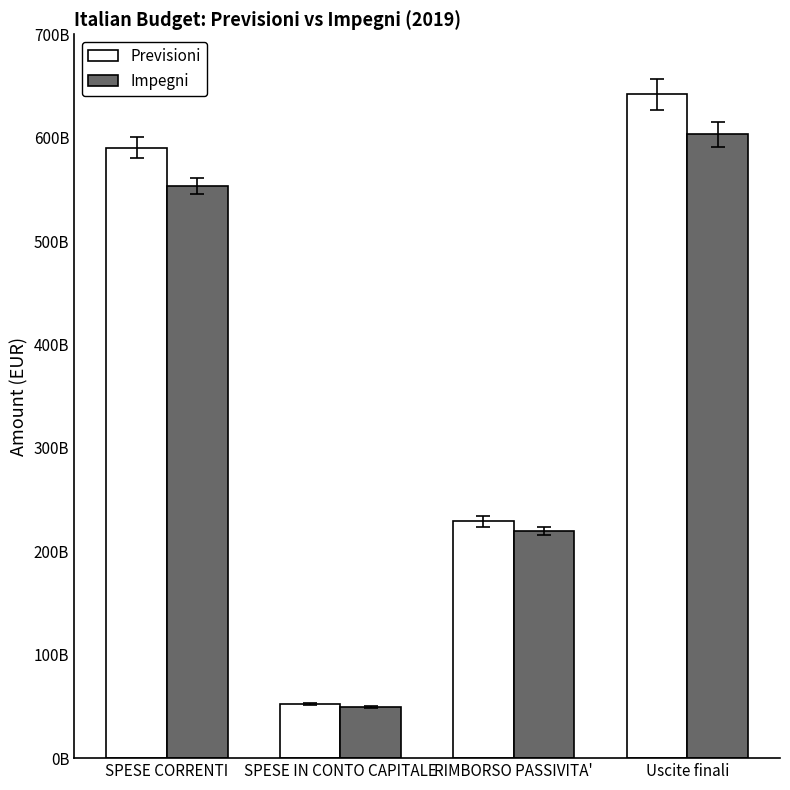

What are all the series names shown in the legend?

Previsioni, Impegni